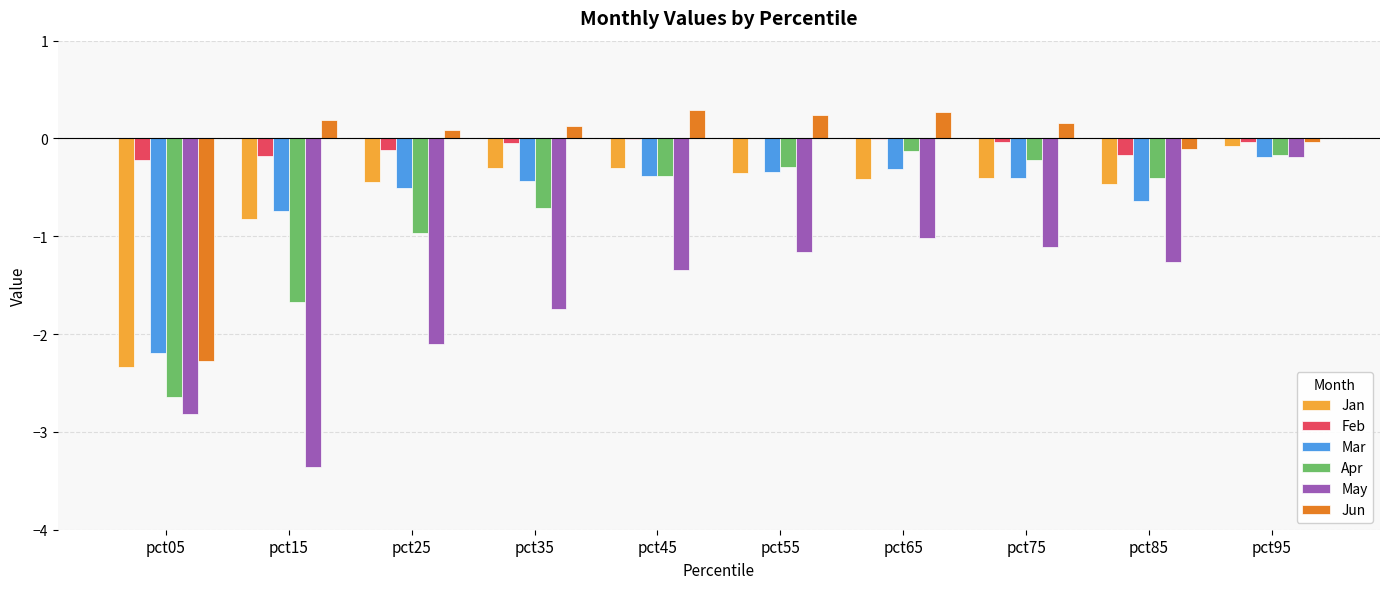

What is the sum of all Mar values?

-6.2